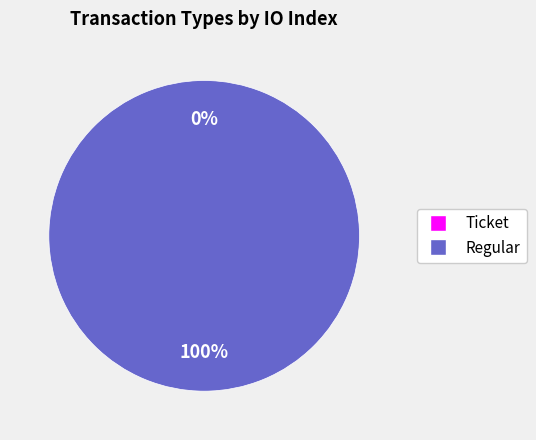

What is the change in value from Ticket to Regular?

+103